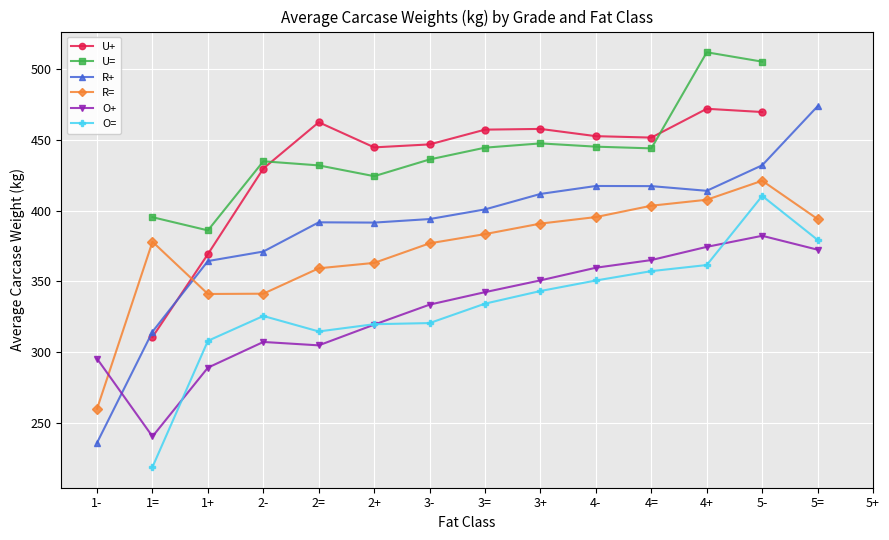

Which series changed the most between 2+ and 5-?

O=